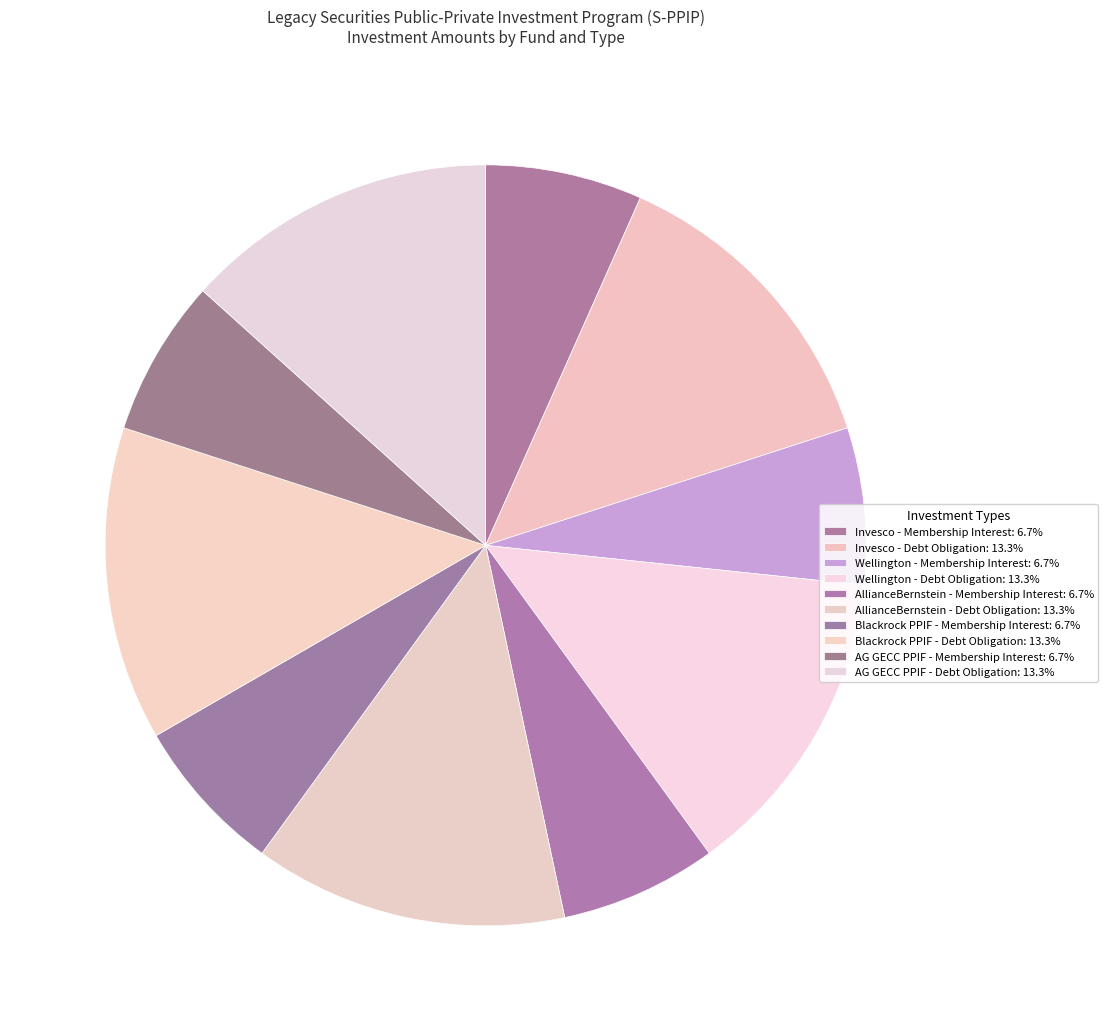

To the nearest percent, what is the difference between the largest and smallest slice percentages?

7%